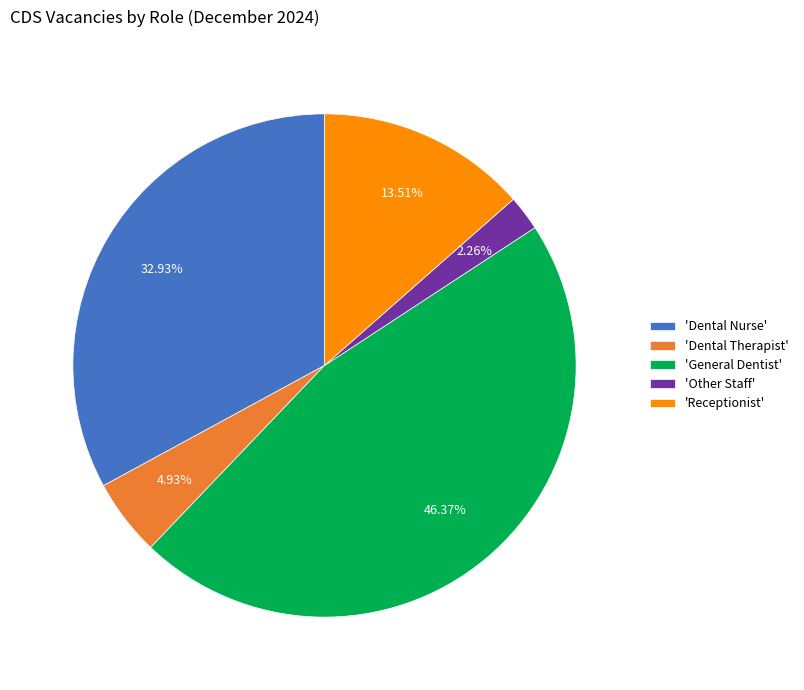

Which has a higher value, 'Other Staff' or 'Dental Nurse'?

'Dental Nurse'